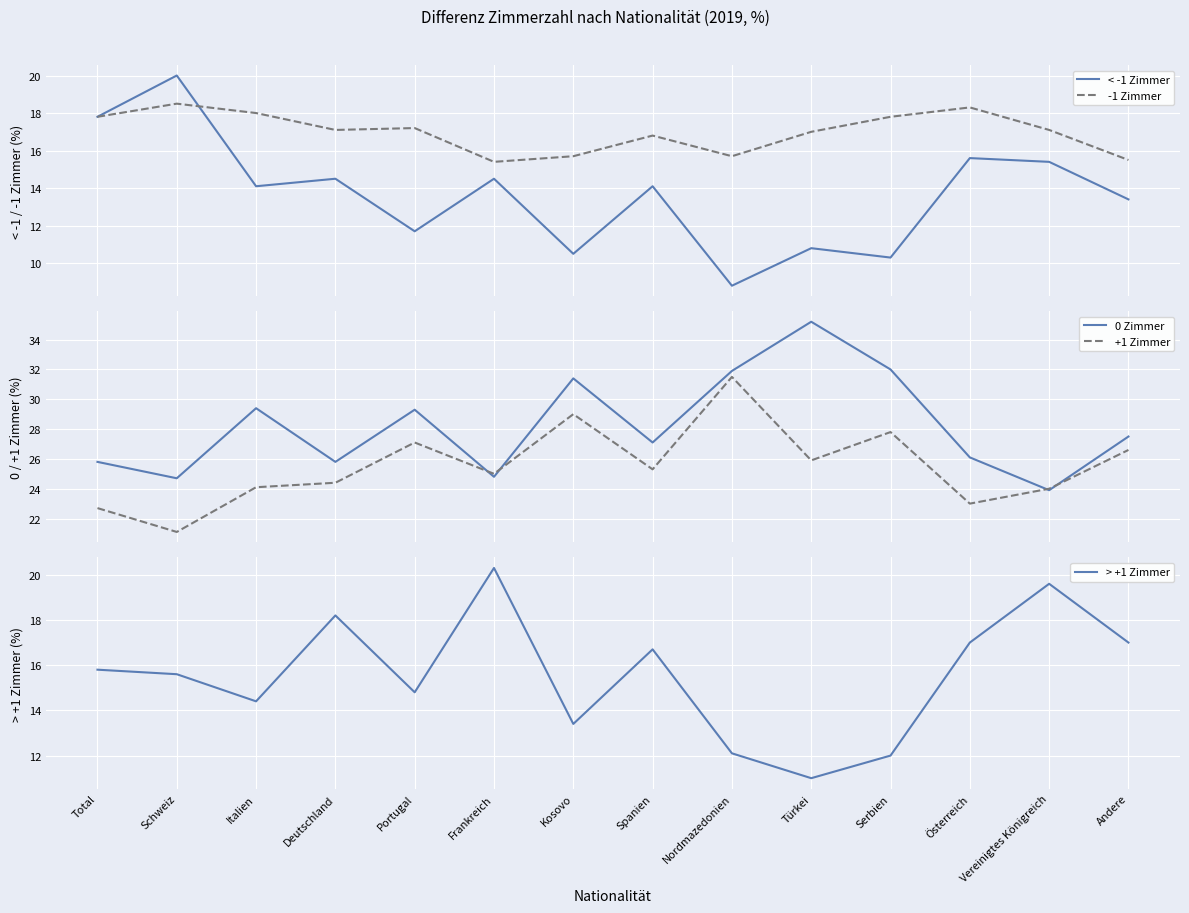

How many data points in +1 Zimmer are above 25?

7